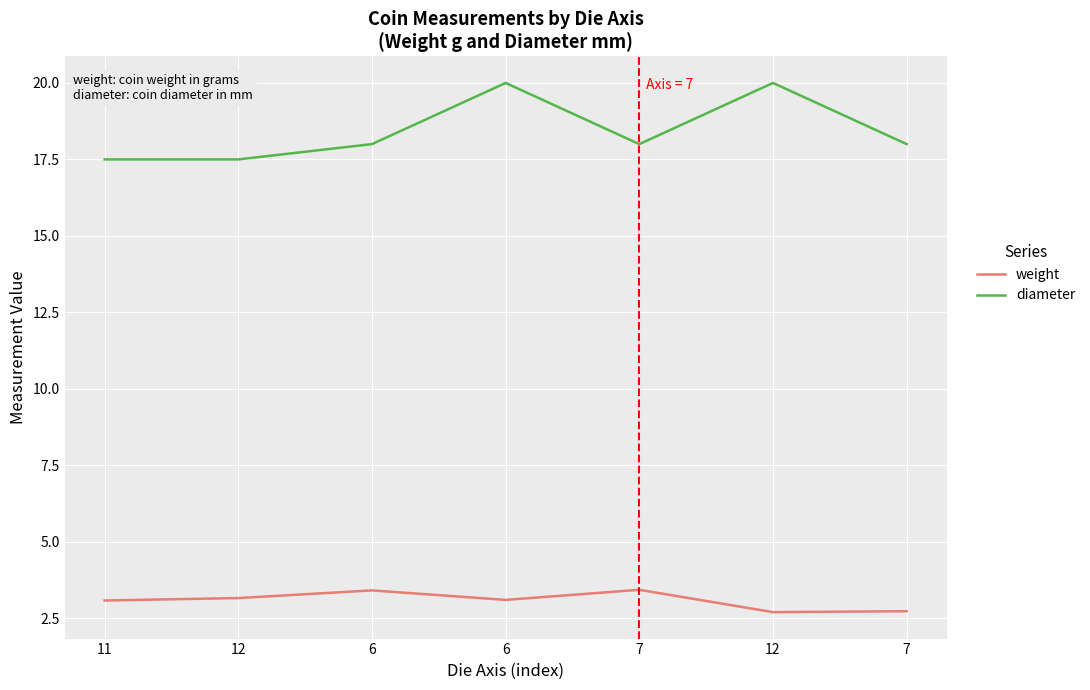

What is the difference between the maximum and minimum values in the weight series?

0.7